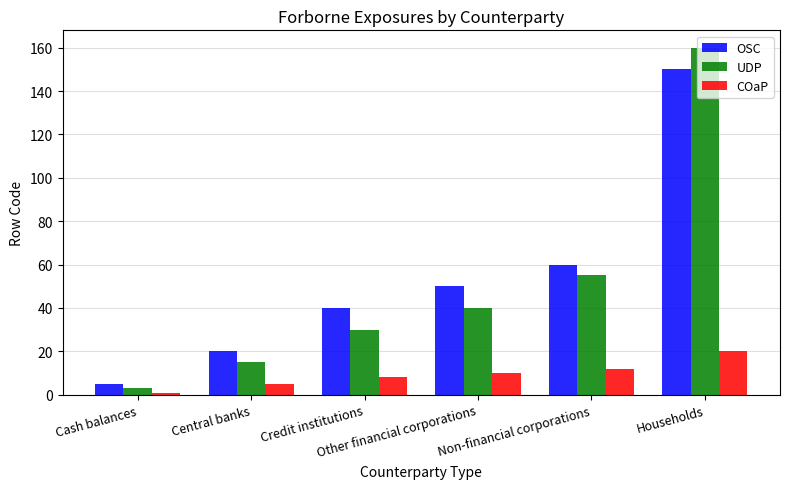

What is the total value across all series at Central banks?

40